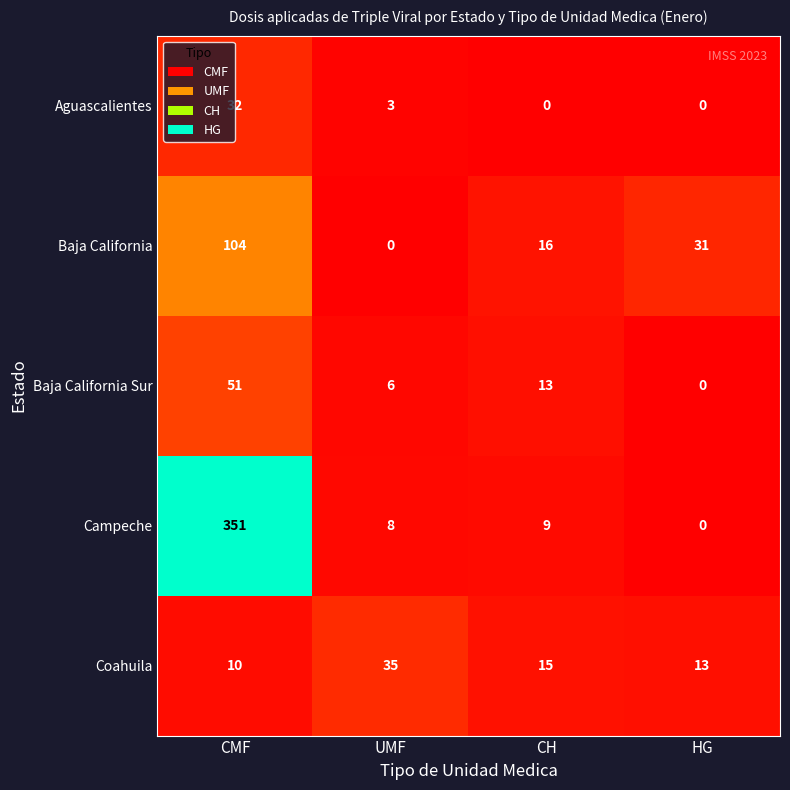

What is the difference between the highest and lowest values at HG?

31